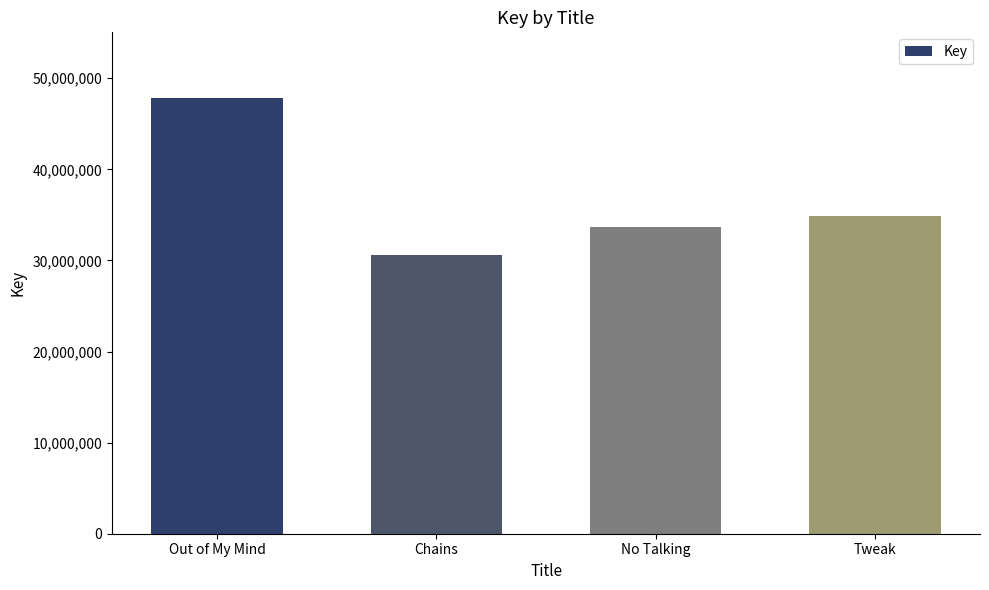

Reading left to right, extract all data points from this chart.

Out of My Mind=47856459	Chains=30585656	No Talking=33633402	Tweak=34874200